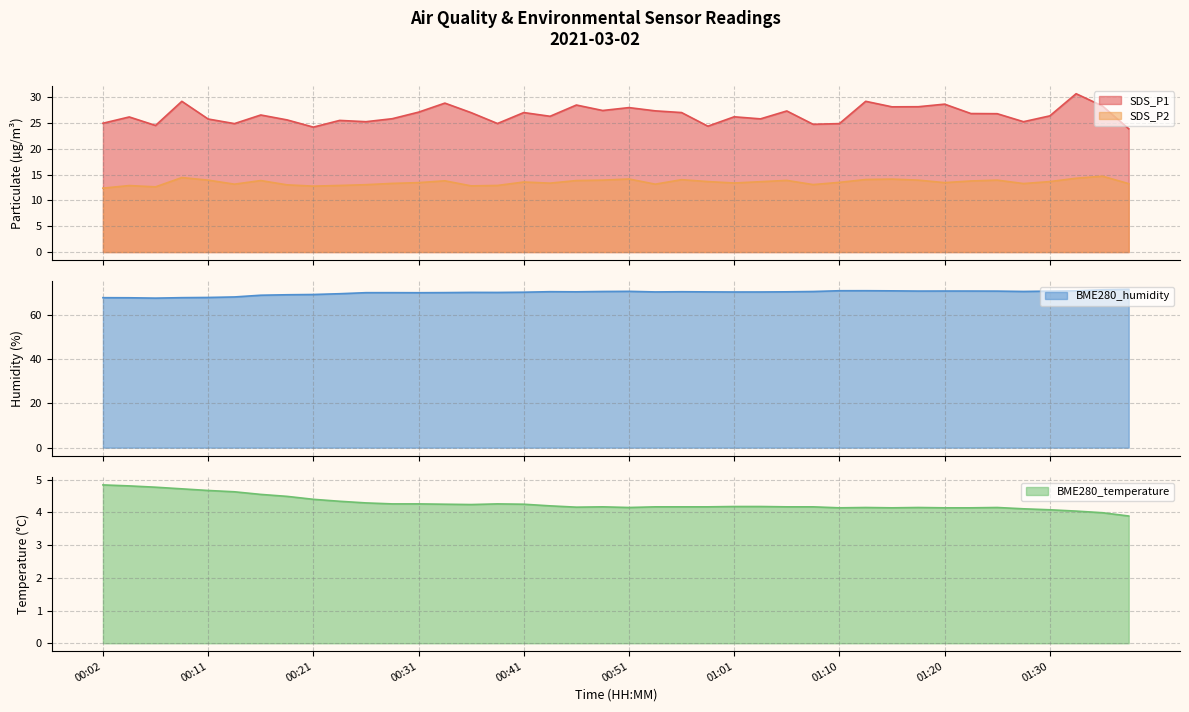

How many data points in SDS_P1 are above 26?

24